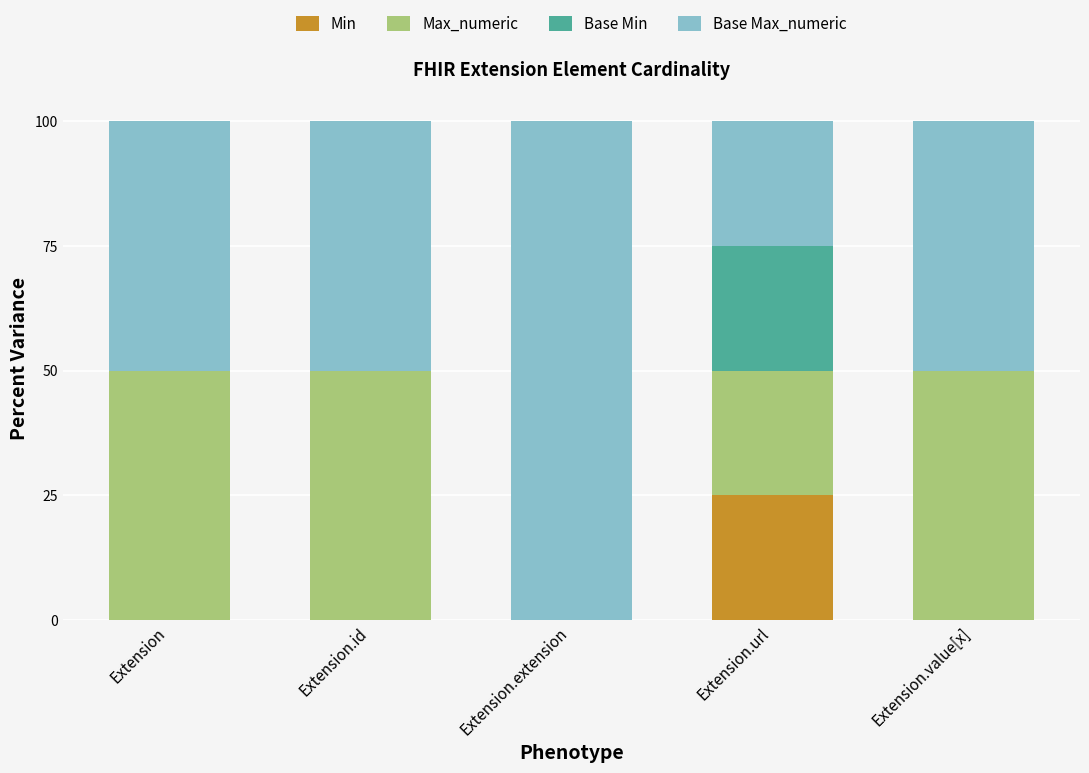

What is the total value across all series at Extension.extension?

100